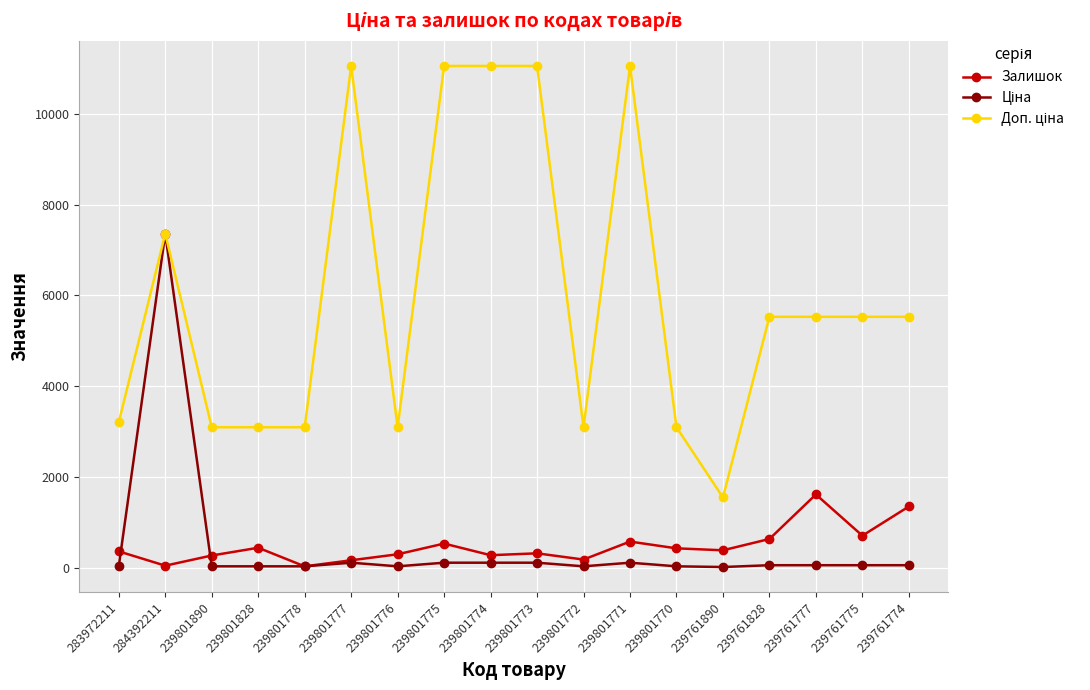

Does the chart display data point markers on the line(s)?

Yes